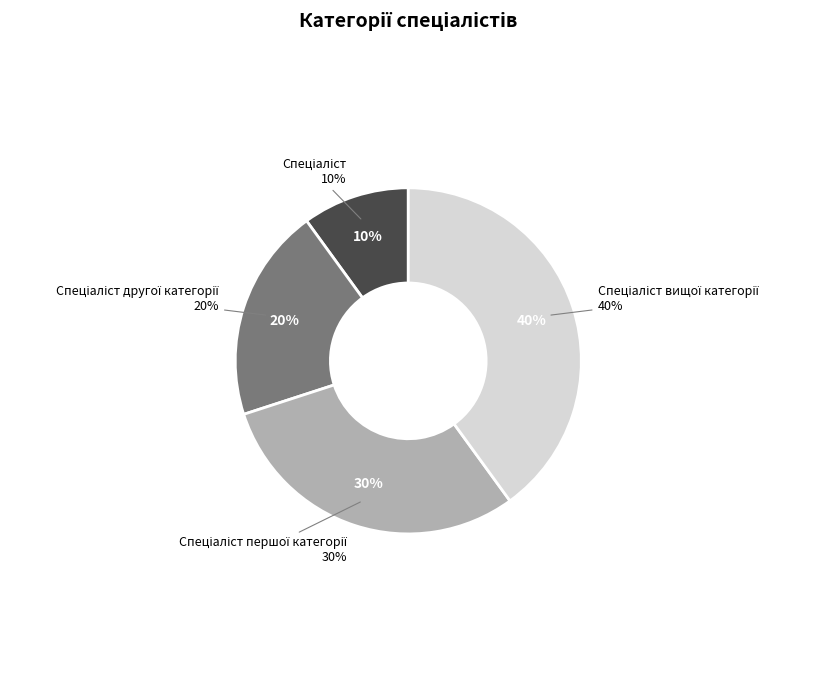

How many segments does this pie chart have?

4